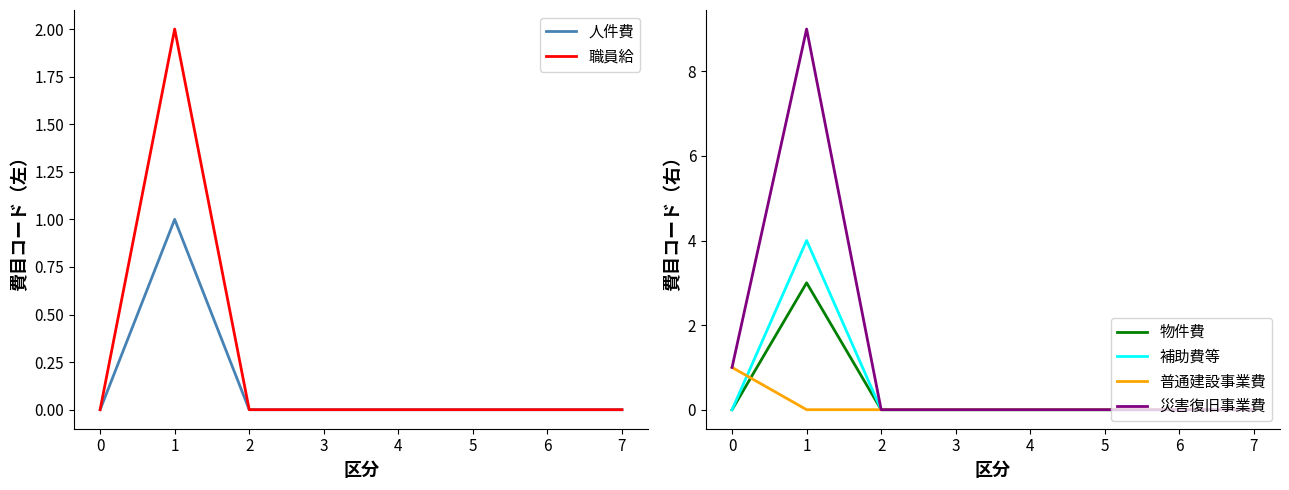

How many lines are shown in the chart?

6